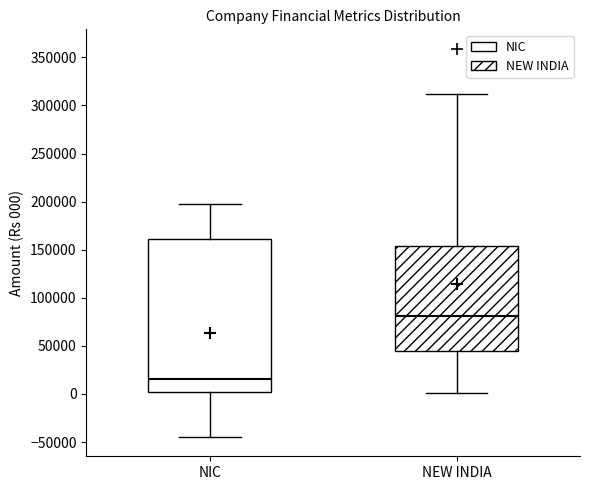

Which box's median line is the lowest?

NIC